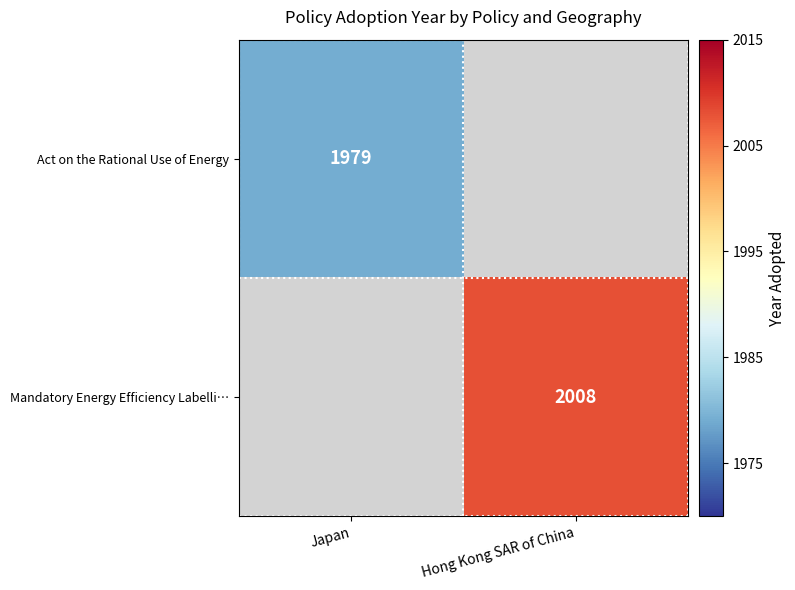

Is it true that Mandatory Energy Efficiency Labelli… equals 3166 at Hong Kong SAR of China?

False